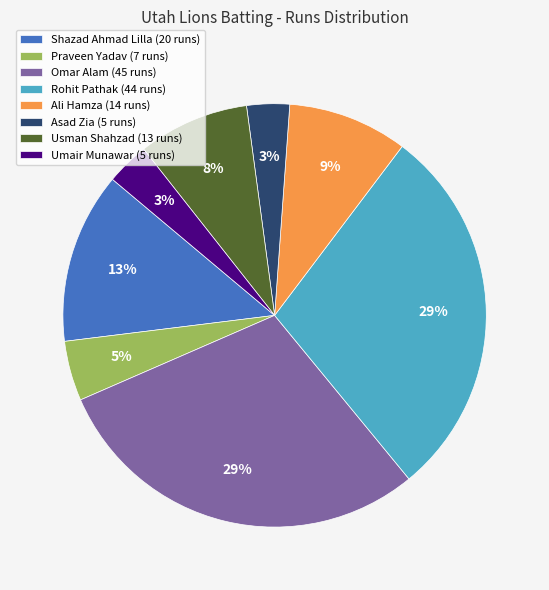

Does Umair Munawar (5 runs) account for over 50% of the chart?

No